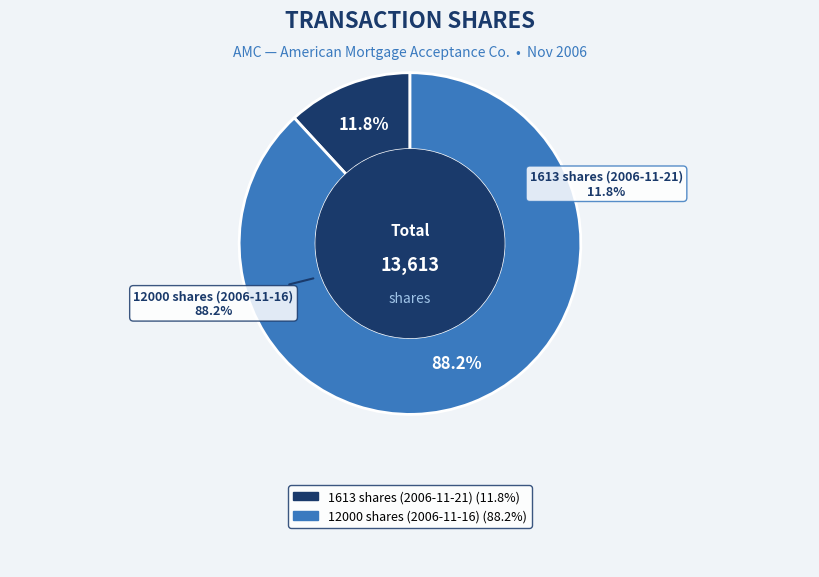

What is the change in value from 1613 shares (2006-11-21) to 12000 shares (2006-11-16)?

+10387